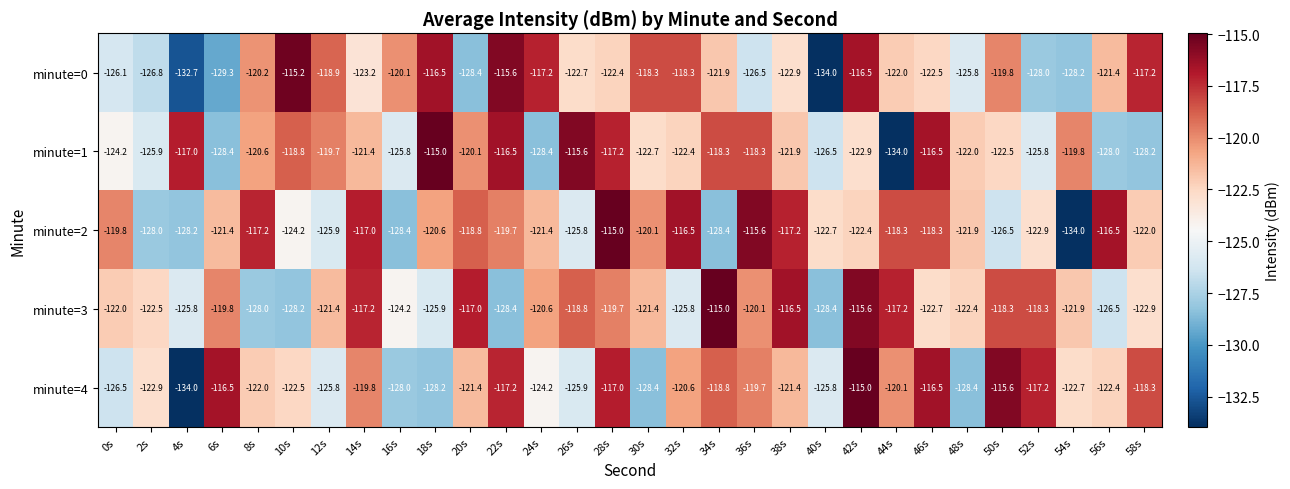

What is the spread (max minus min) of values at 40s?

11.3